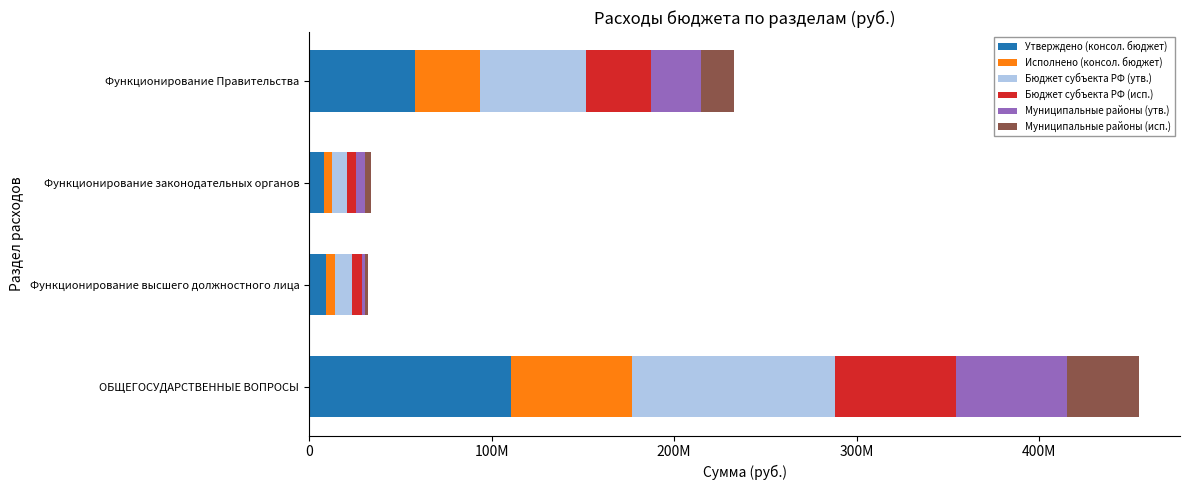

What are all the series names shown in the legend?

Утверждено (консол. бюджет), Исполнено (консол. бюджет), Бюджет субъекта РФ (утв.), Бюджет субъекта РФ (исп.), Муниципальные районы (утв.), Муниципальные районы (исп.)